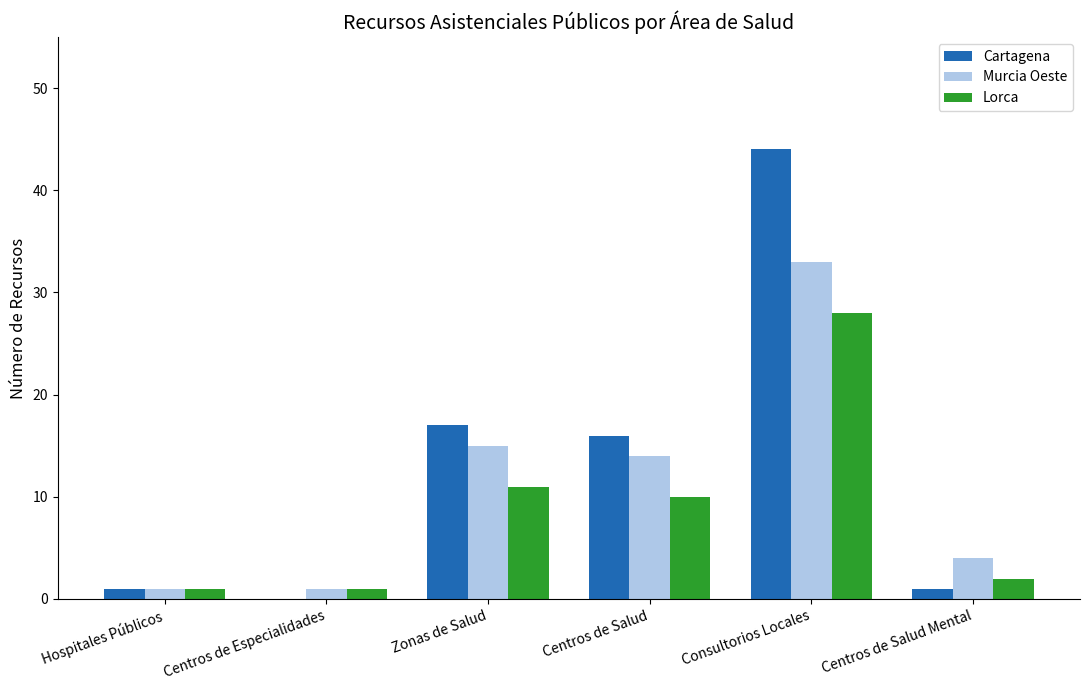

What is the sum of the Lorca values at Hospitales Públicos and Centros de Salud?

11